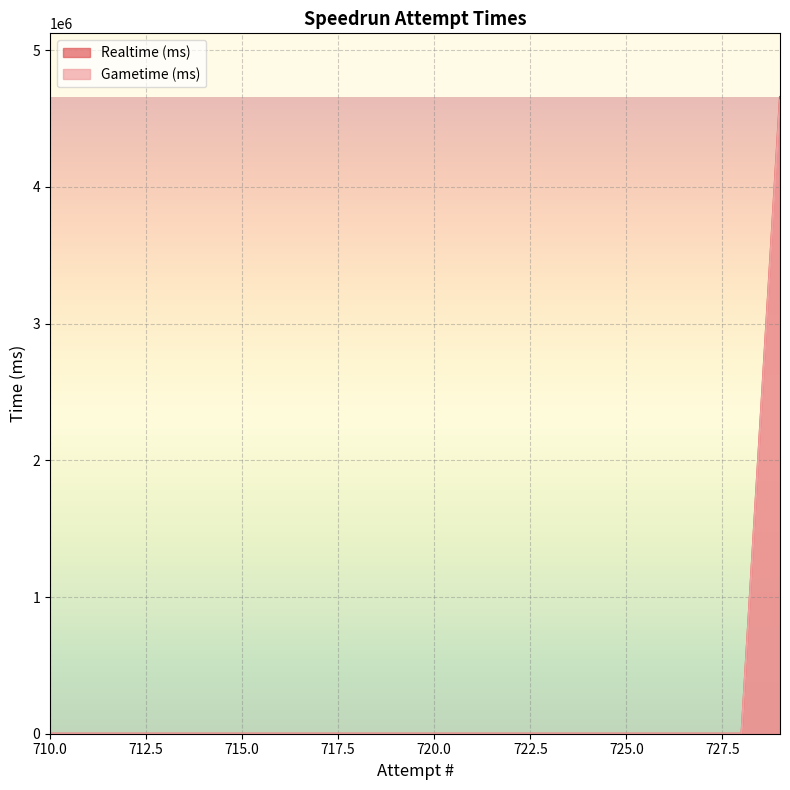

Which series changed the most between 722 and 729?

Realtime (ms)